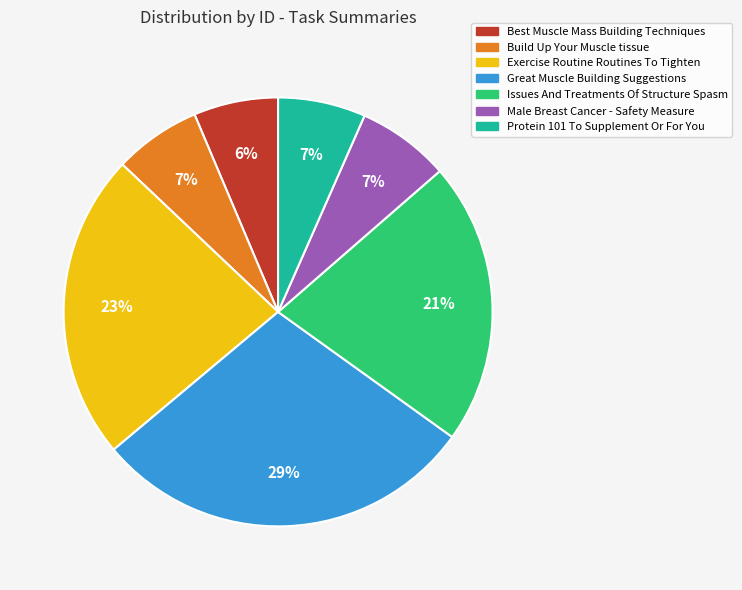

What is the largest slice in the pie chart?

Great Muscle Building Suggestions